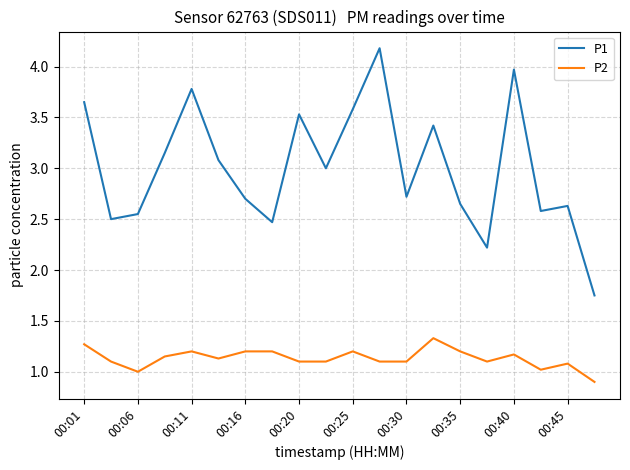

What is the difference between the maximum and minimum values in the P2 series?

0.4